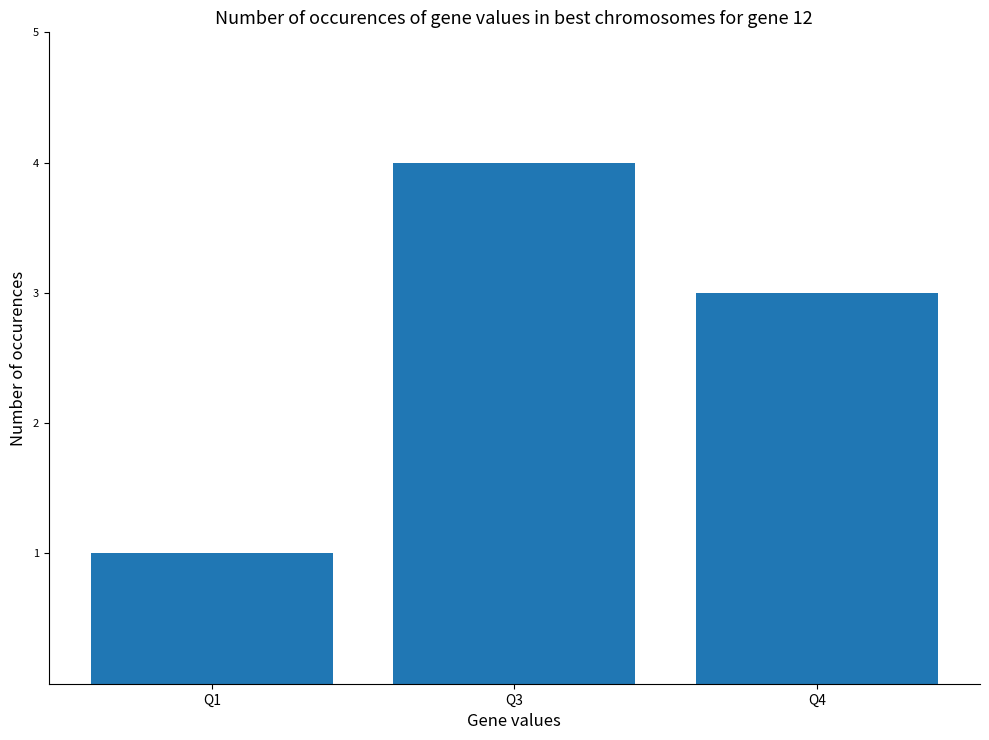

Is it true that the value at Q3 is 4?

True